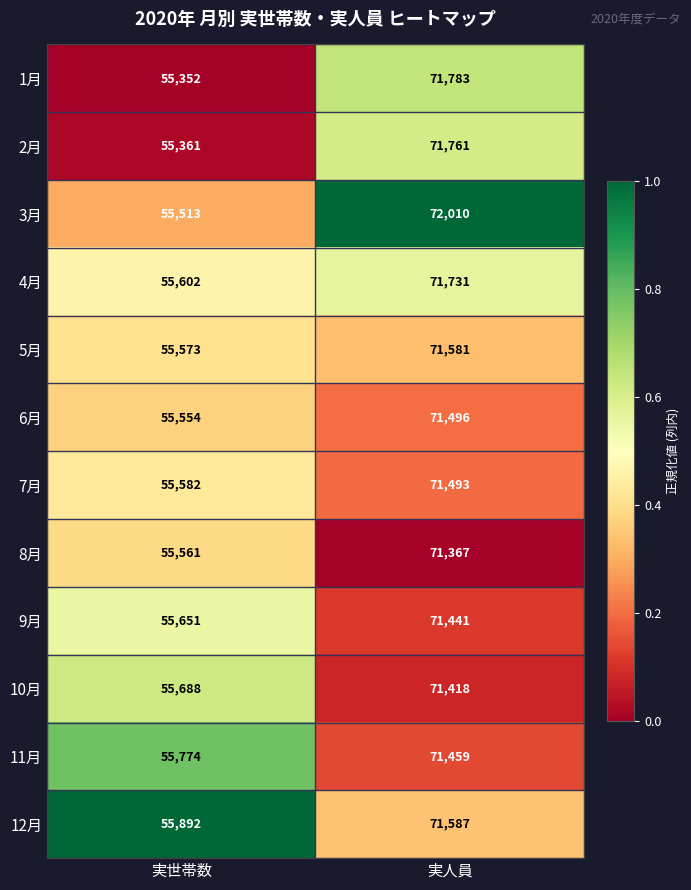

Reading right to left, what are all the values shown in this chart?

1月: 実人員=71783	実世帯数=55352
2月: 実人員=71761	実世帯数=55361
3月: 実人員=72010	実世帯数=55513
4月: 実人員=71731	実世帯数=55602
5月: 実人員=71581	実世帯数=55573
6月: 実人員=71496	実世帯数=55554
7月: 実人員=71493	実世帯数=55582
8月: 実人員=71367	実世帯数=55561
9月: 実人員=71441	実世帯数=55651
10月: 実人員=71418	実世帯数=55688
11月: 実人員=71459	実世帯数=55774
12月: 実人員=71587	実世帯数=55892